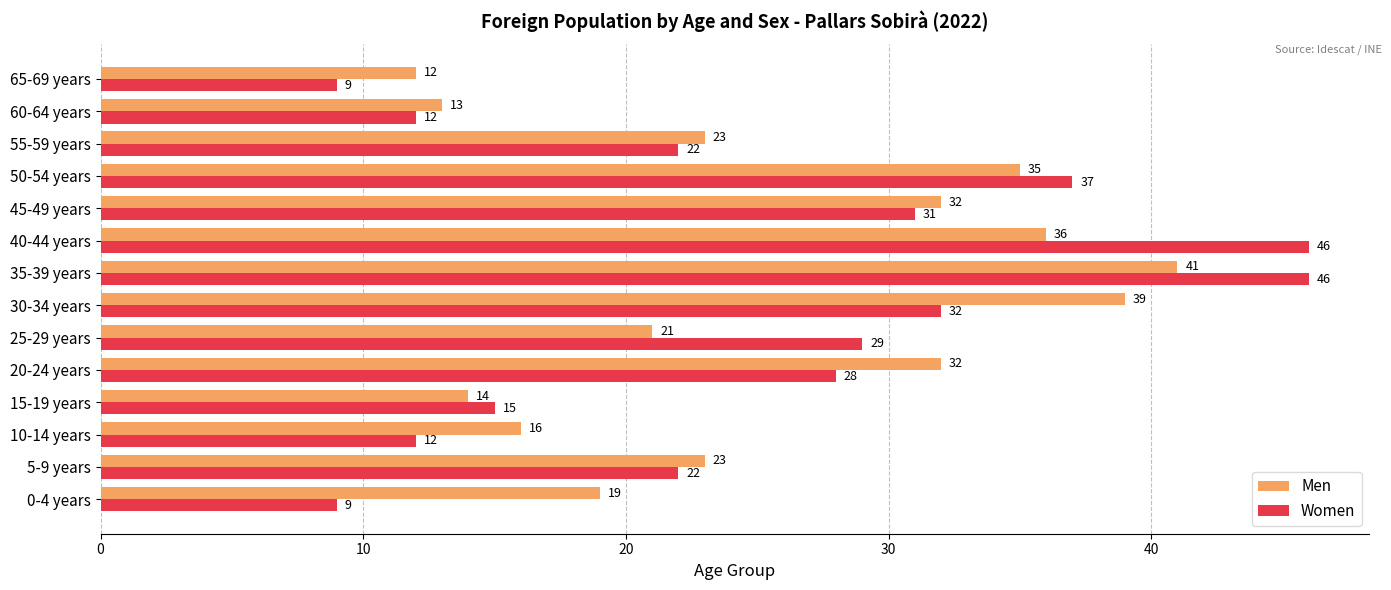

The value of Women at 20-24 years is 15. True or false?

False